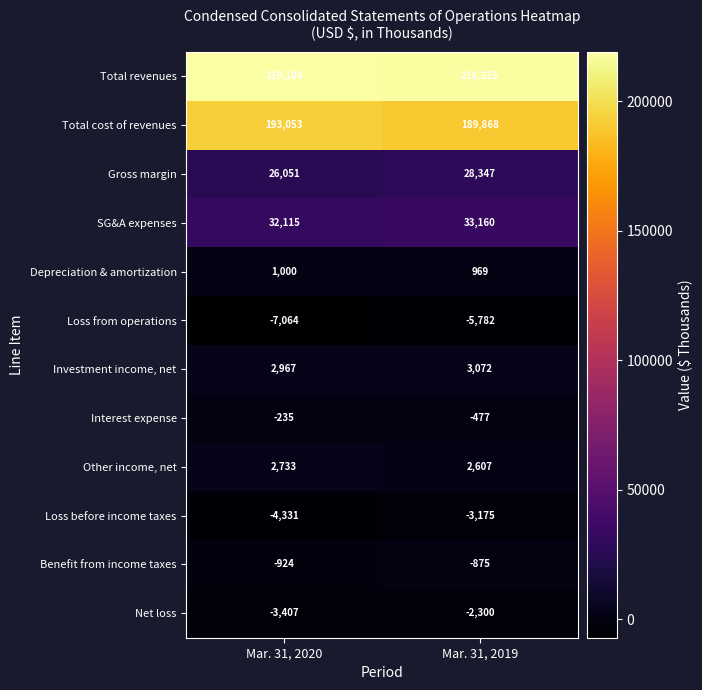

At which label is Interest expense closest to -356?

Mar. 31, 2020